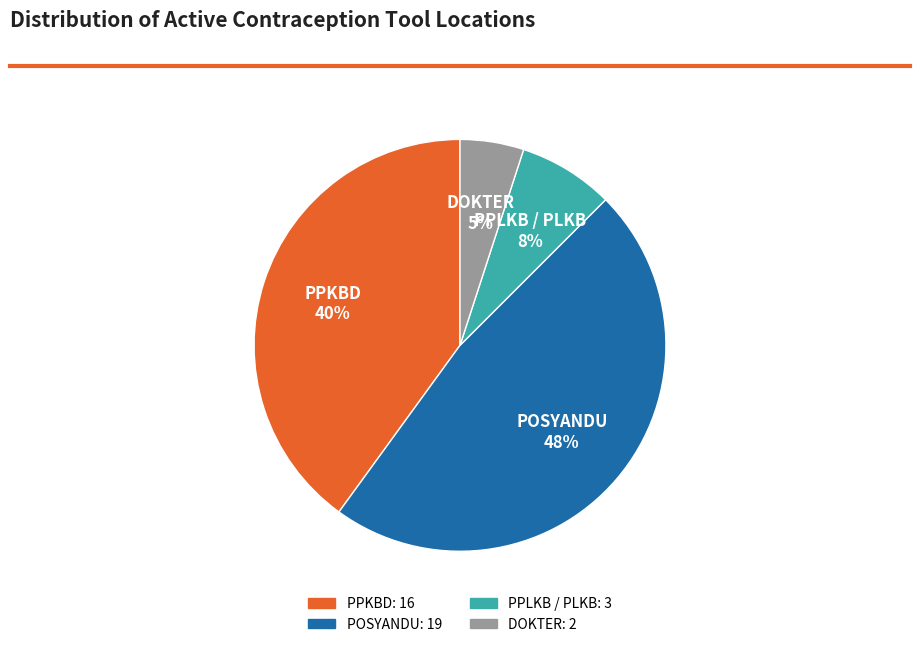

Approximately how many times larger is the value at POSYANDU compared to PPKBD?

1.2